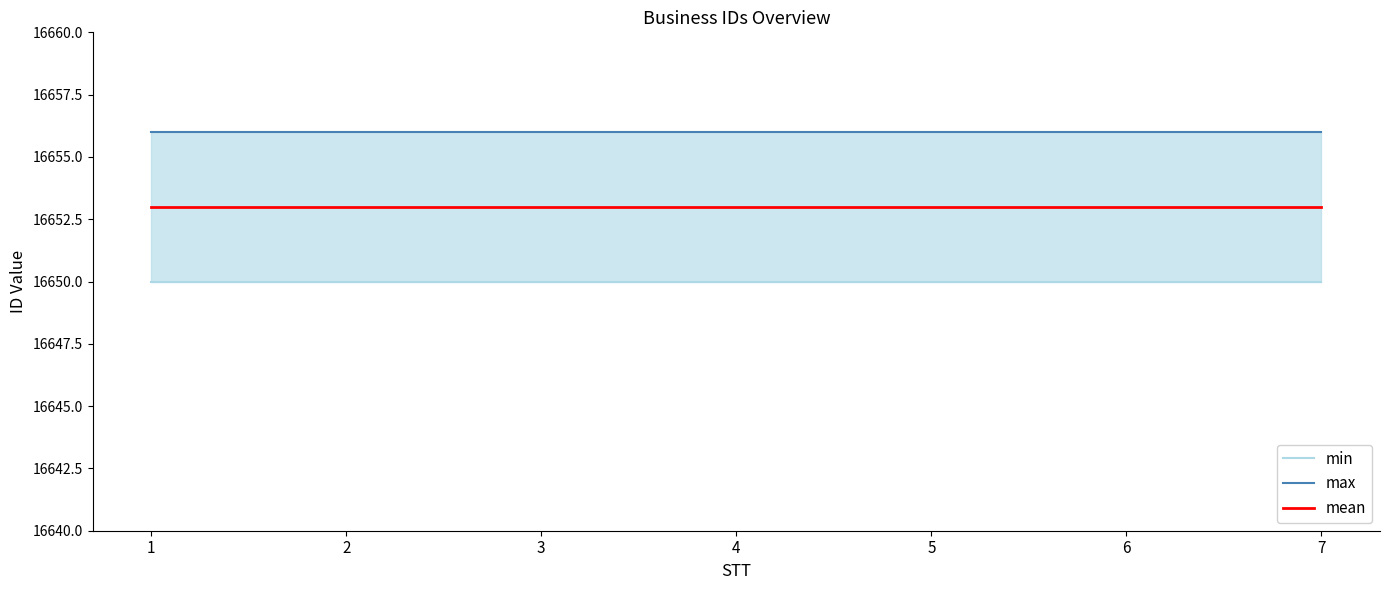

True or false: min has more than 2 interior local peaks.

False